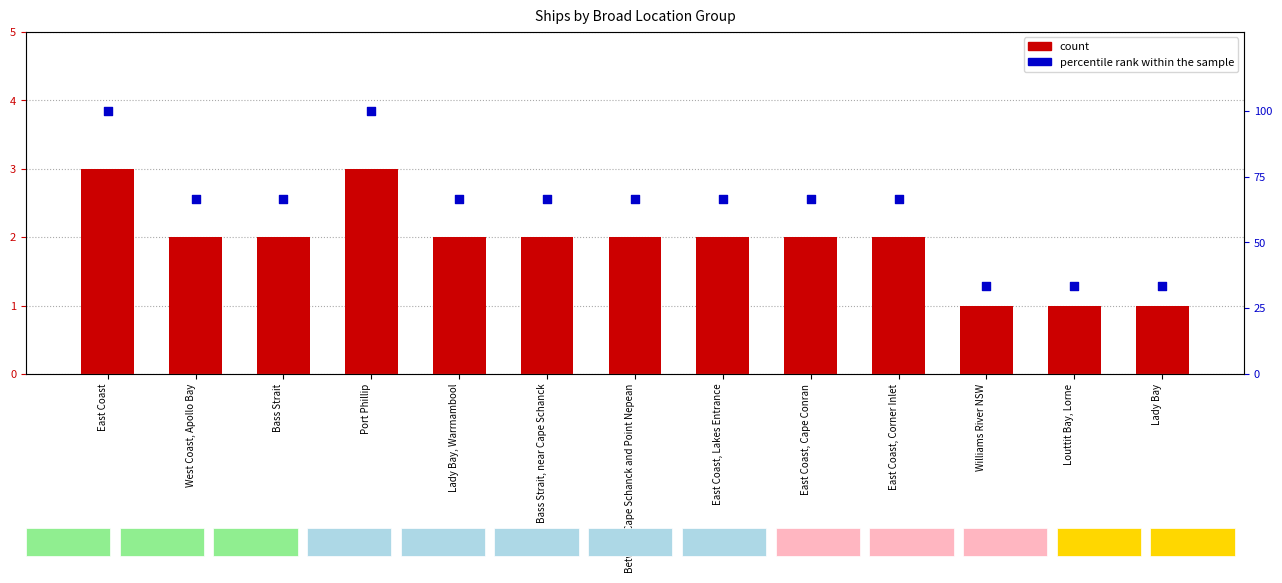

Which series reaches the maximum Y coordinate?

percentile rank within the sample